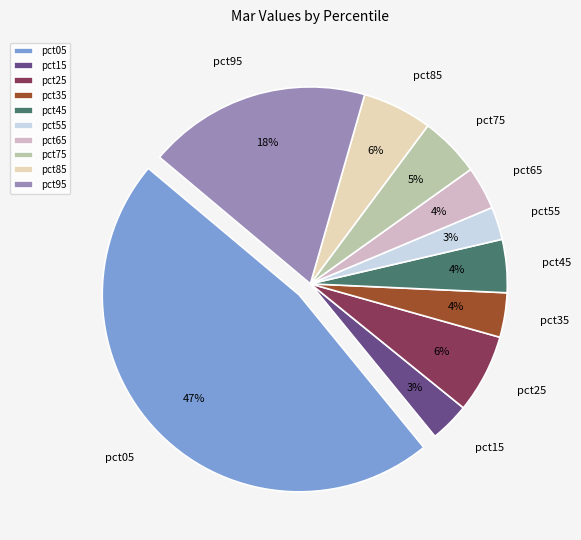

Is it true that pct05 is 60% of the pie?

False